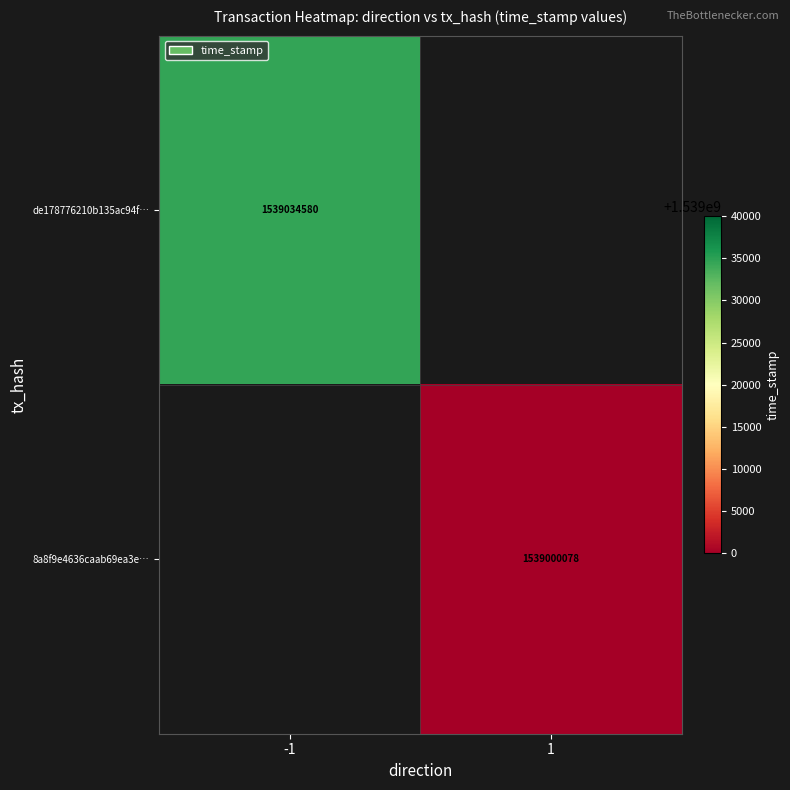

True or false: de178776210b135ac94f… has a value of 1539034580 at -1.

True